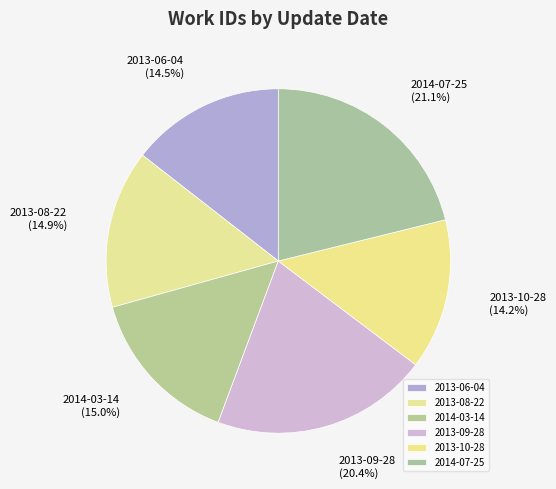

The 2013-10-28 slice represents 14% of the pie. True or false?

True